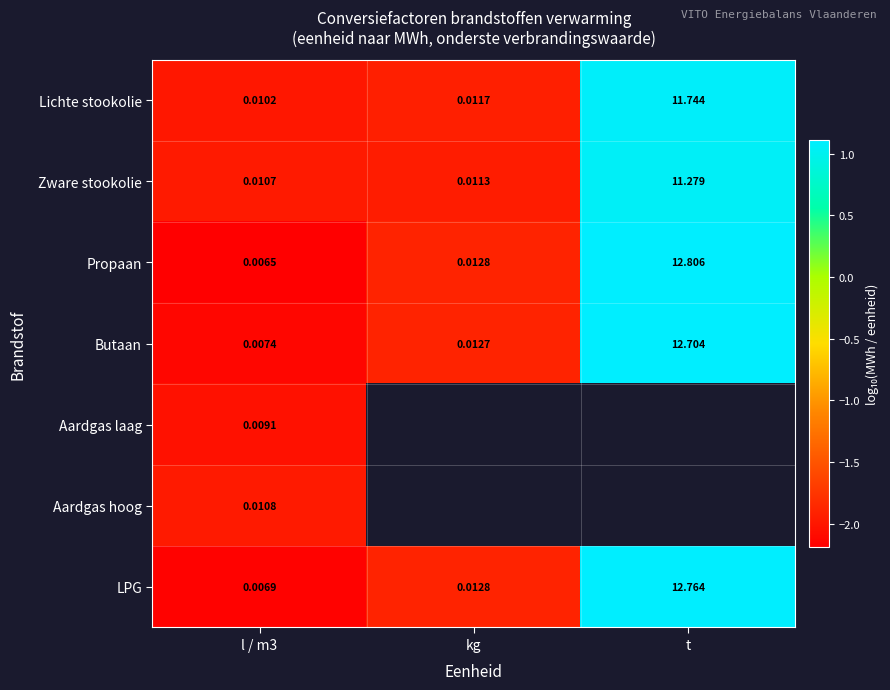

The value of Propaan at kg is -1.1. True or false?

False